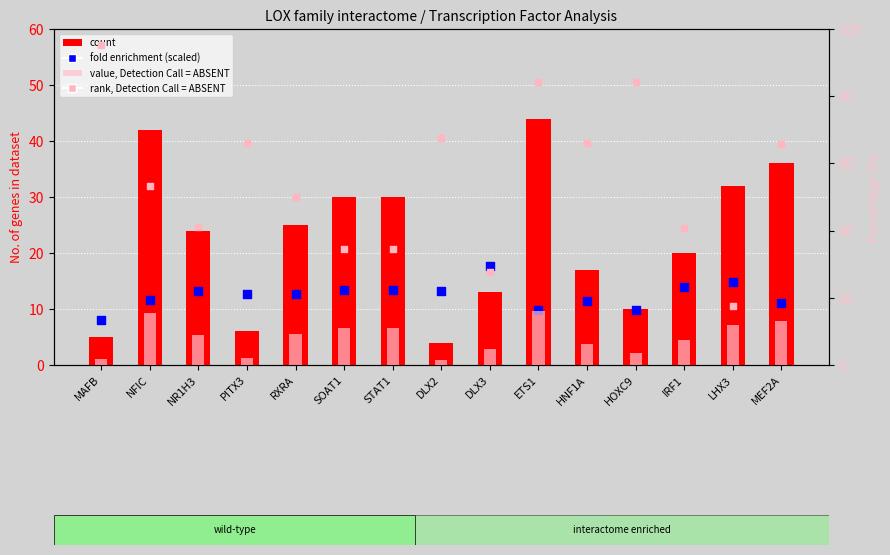

Which series reaches the minimum Y coordinate?

rank, Detection Call = ABSENT